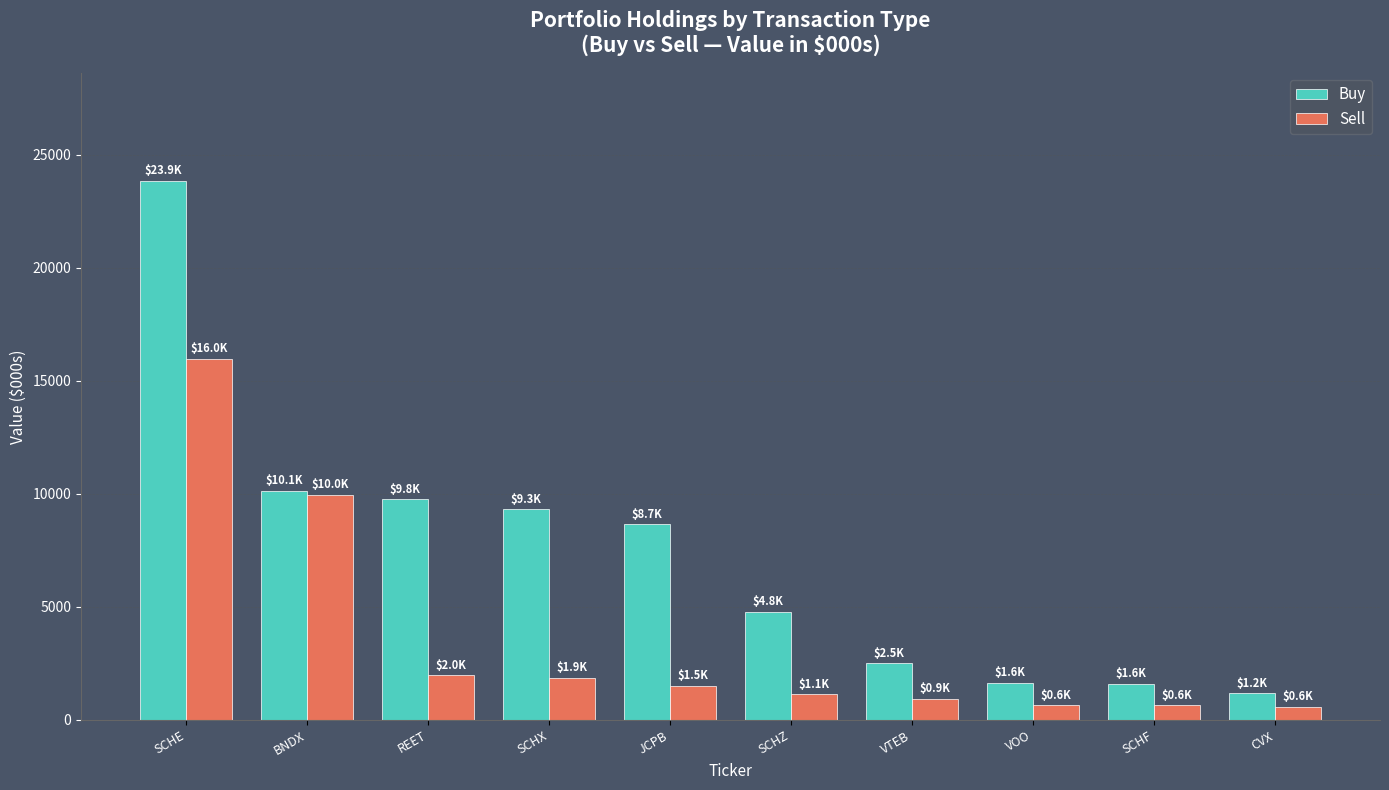

Rank the series by their maximum value, from lowest to highest.

Sell, Buy